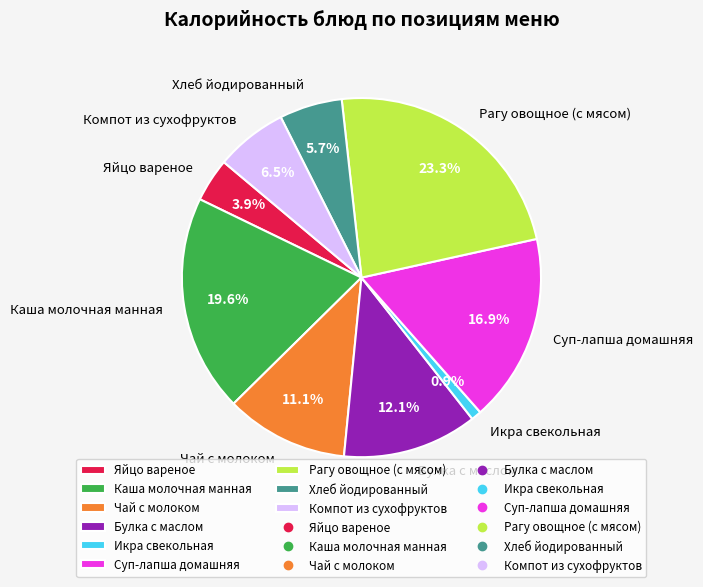

Which has a higher value, Хлеб йодированный or Булка с маслом?

Булка с маслом